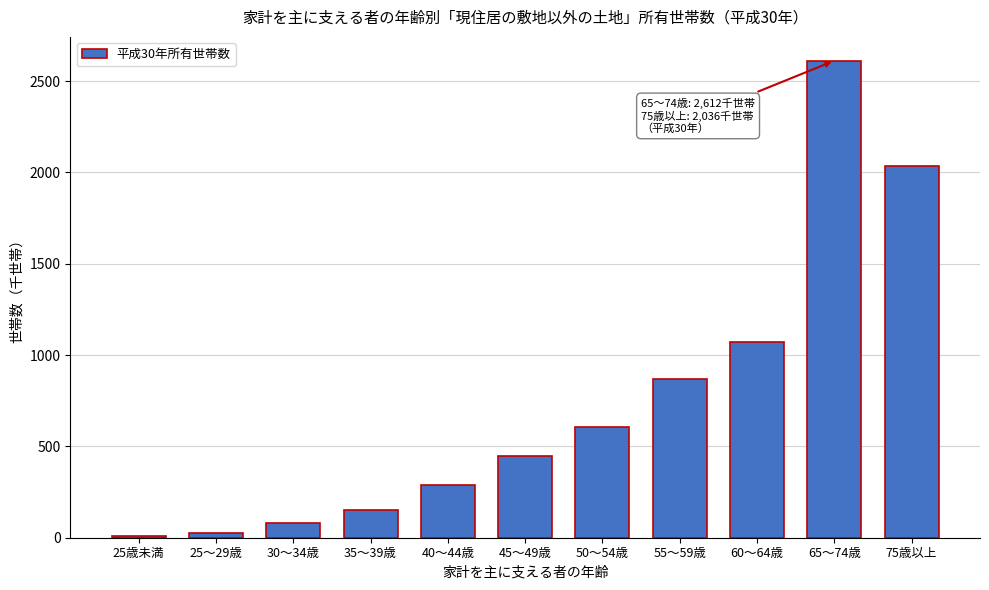

Reading left to right, transcribe all the data shown in this chart.

9	27	80	153	287	449	604	869	1072	2612	2036